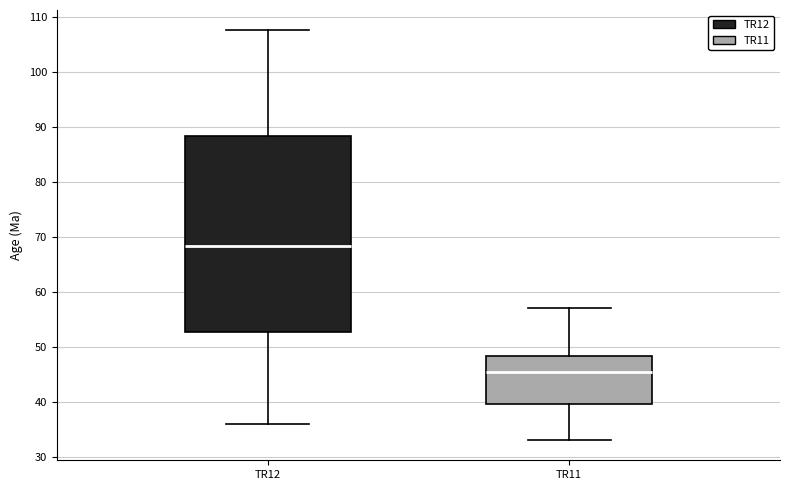

Reading left to right, read every box against the y-axis: the position of its median line, the range the box covers, and the ends of its whiskers. The values are not printed on the chart, so give them approximately, as read against the axis.

TR12: median 68, box 53 to 88, whiskers 36 to 108
TR11: median 46, box 40 to 48, whiskers 33 to 57